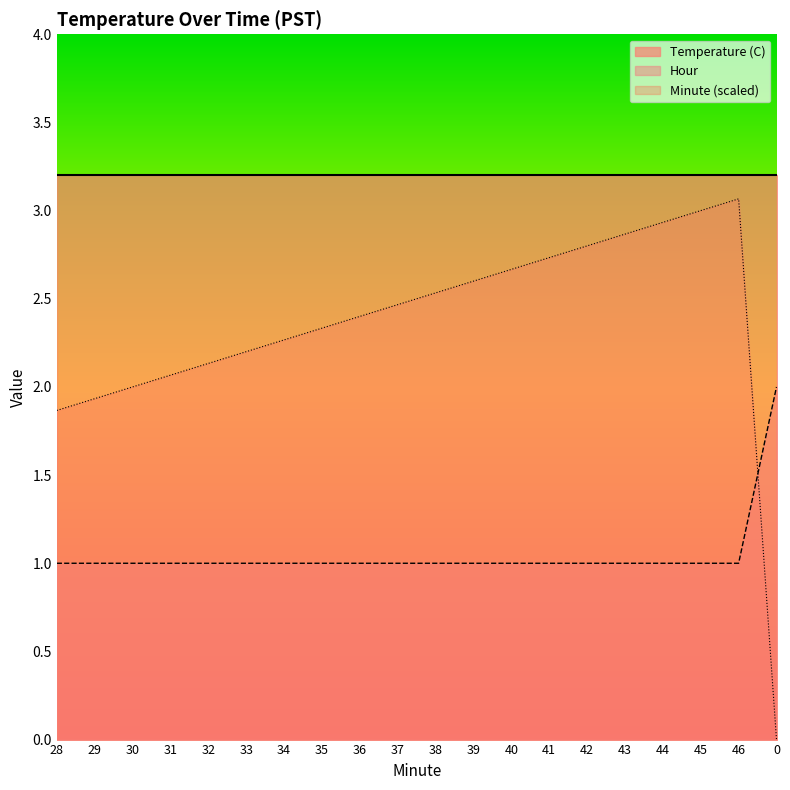

Which series has the largest range (max minus min)?

Minute (scaled)